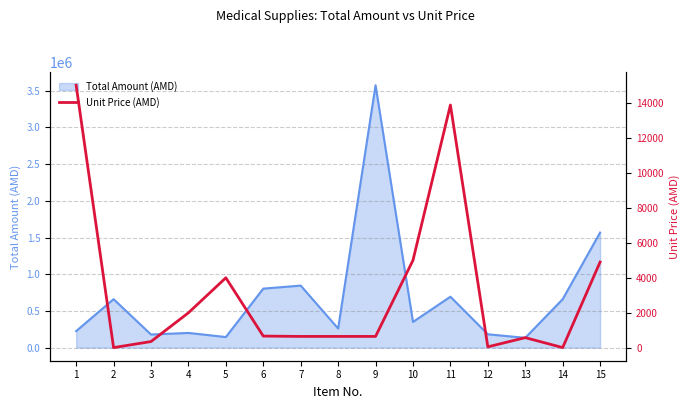

The value of Total Amount (AMD) at 12 is 181500. True or false?

True